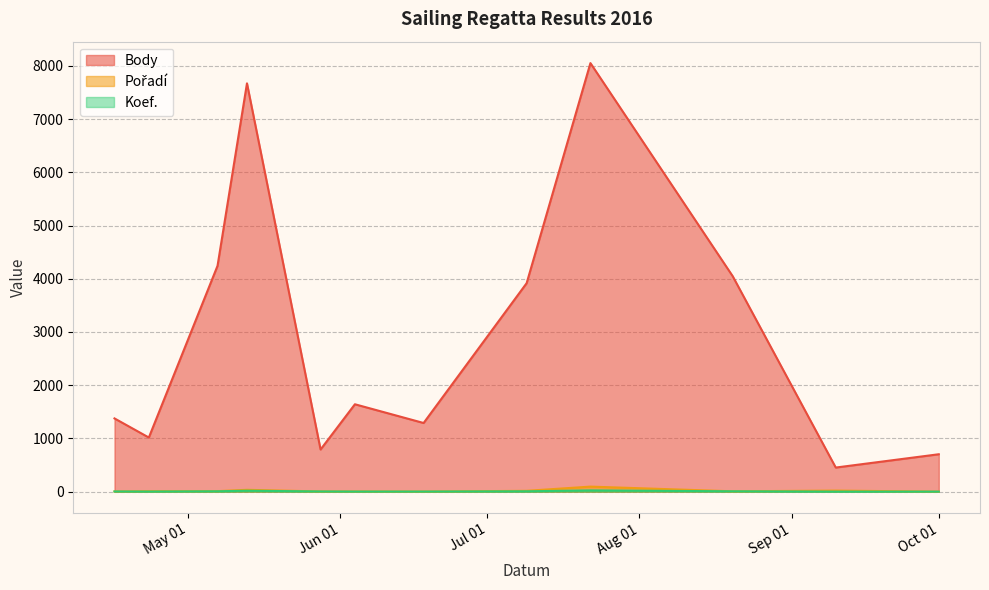

How many data points does each series have?

12